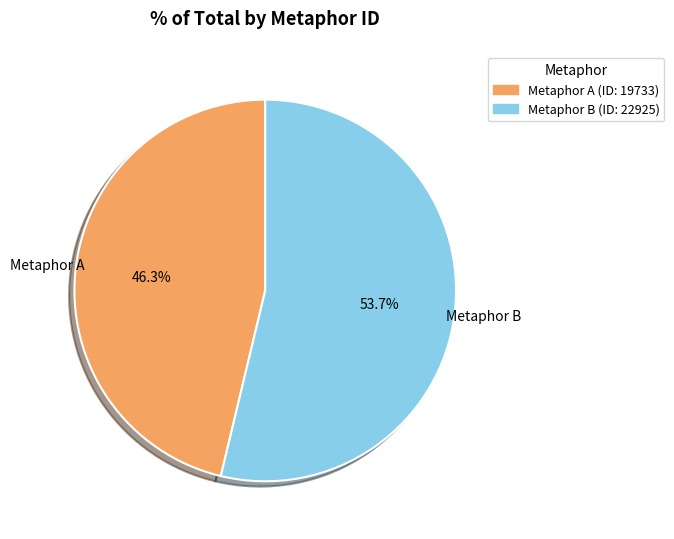

Approximately how many times larger is the value at Metaphor B (ID: 22925) compared to Metaphor A (ID: 19733)?

1.2